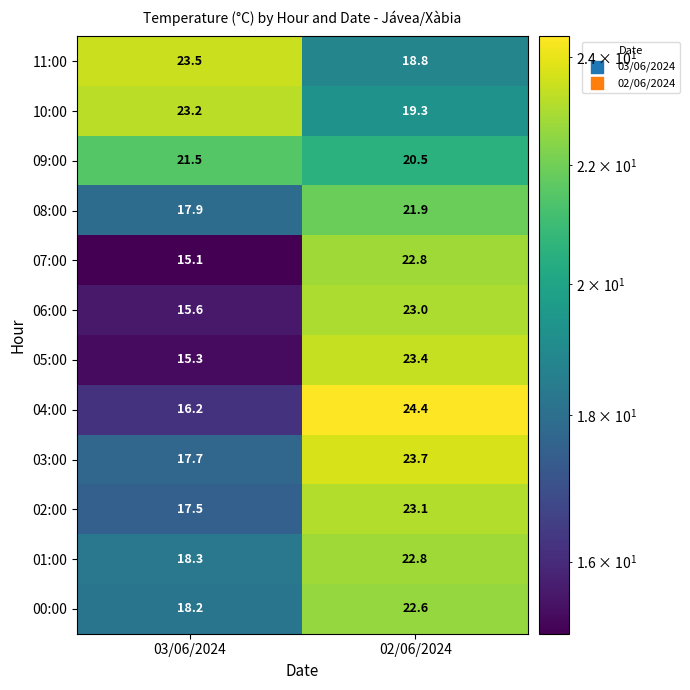

The value of 02:00 at 03/06/2024 is 17.5. True or false?

True